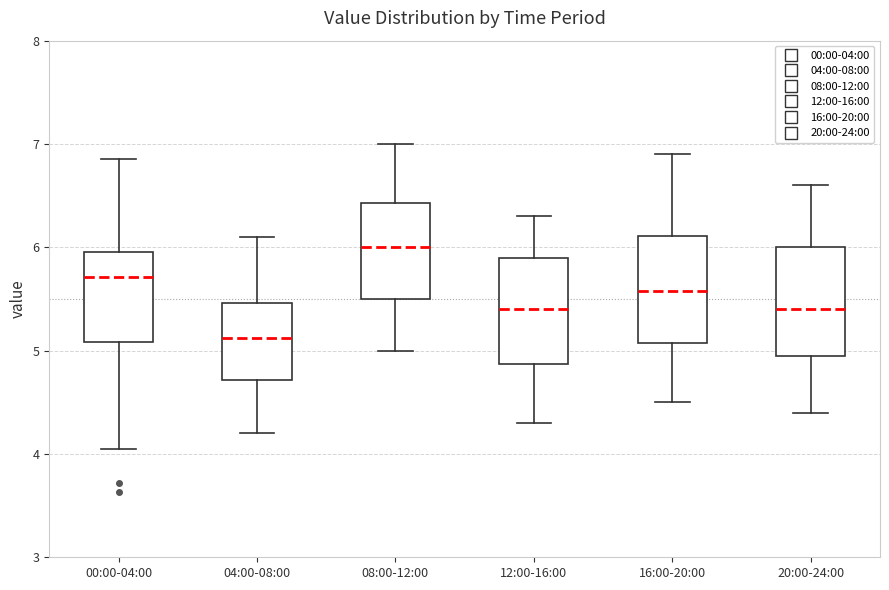

Reading left to right, transcribe this box plot: for each box, give where its median line is, the range the box spans, and where its two whiskers end, as read against the y-axis. The values are not printed on the chart, so give them approximately, as read against the axis.

00:00-04:00: median 5.7, box 5.1 to 6.0, whiskers 4.1 to 6.9
04:00-08:00: median 5.1, box 4.7 to 5.5, whiskers 4.2 to 6.1
08:00-12:00: median 6.0, box 5.5 to 6.4, whiskers 5.0 to 7.0
12:00-16:00: median 5.4, box 4.9 to 5.9, whiskers 4.3 to 6.3
16:00-20:00: median 5.6, box 5.1 to 6.1, whiskers 4.5 to 6.9
20:00-24:00: median 5.4, box 5.0 to 6.0, whiskers 4.4 to 6.6